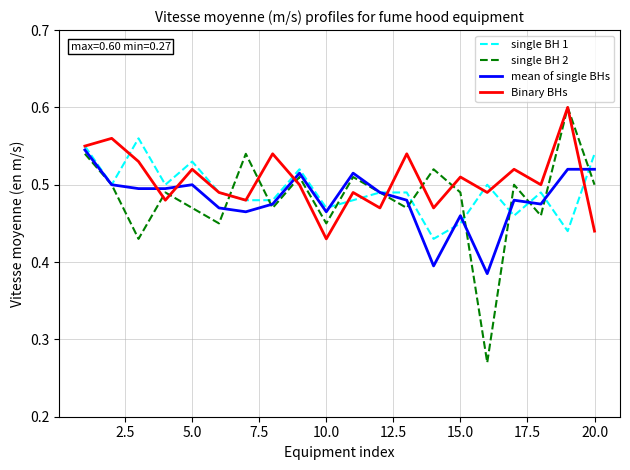

Which series ends up on top after the final intersection of mean of single BHs and Binary BHs?

mean of single BHs